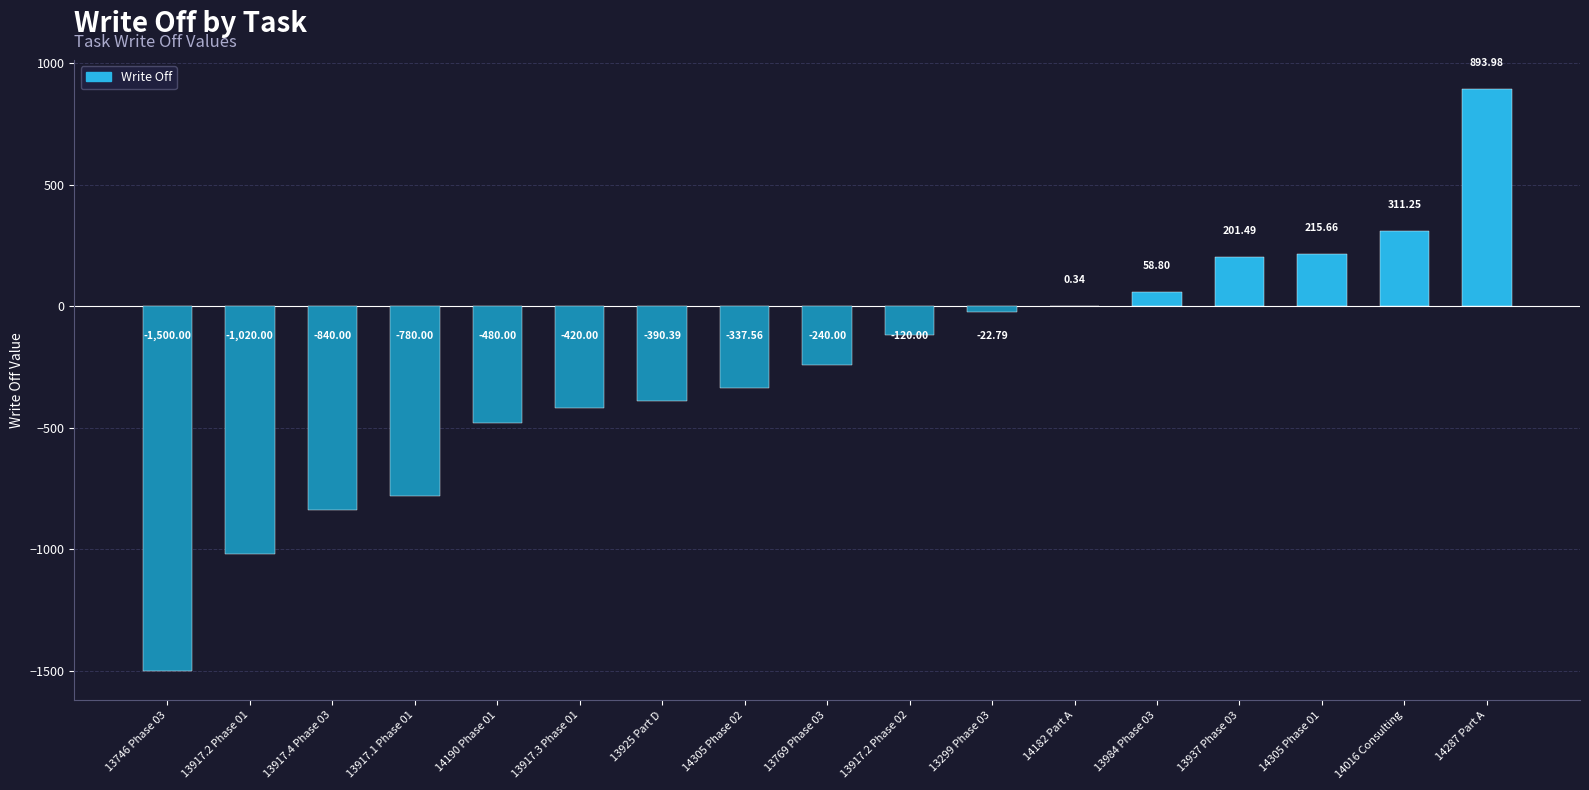

Which has a higher value, 13984 Phase 03 or 13769 Phase 03?

13984 Phase 03